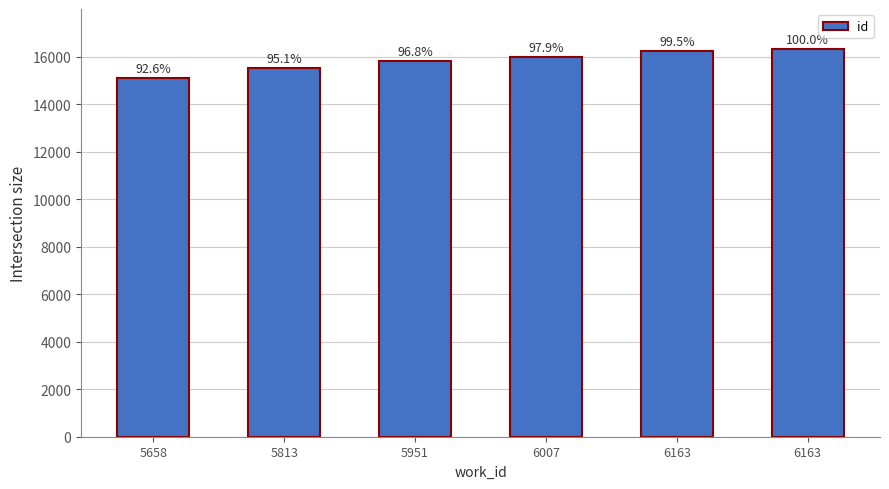

What is the value of the 4th bar from the left?

15975